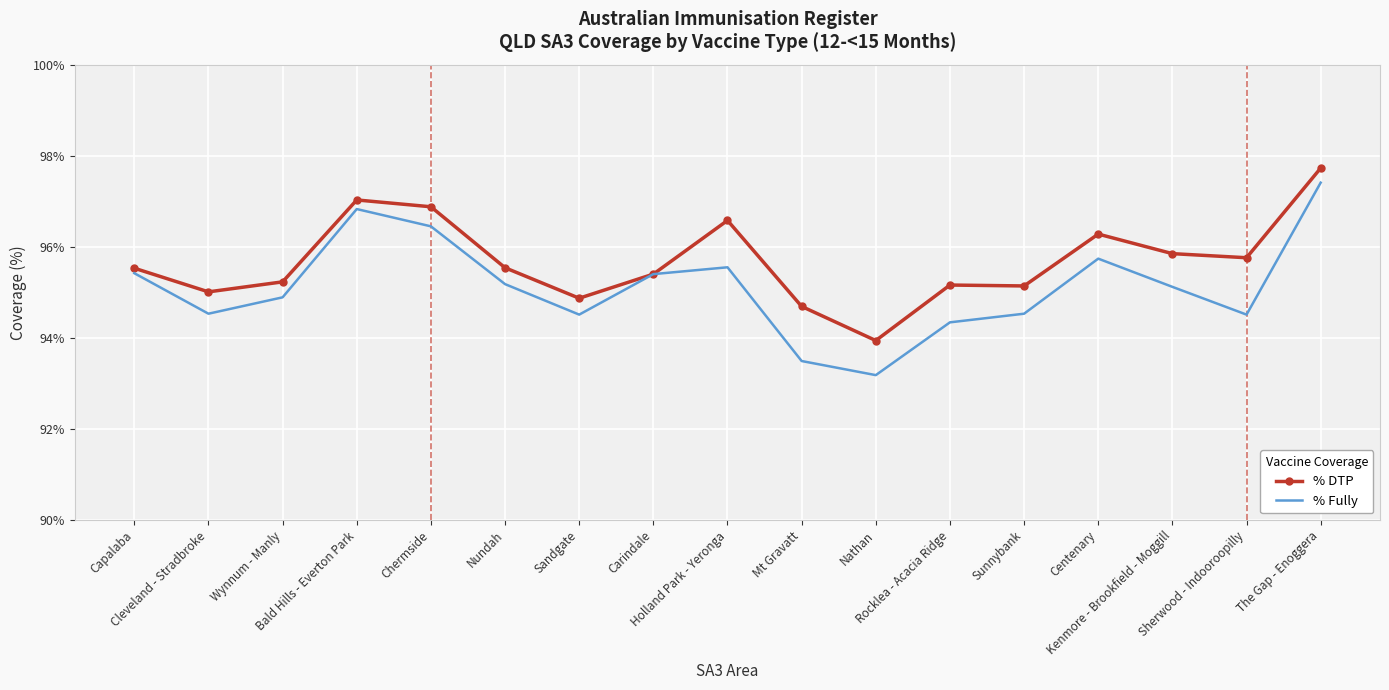

What are all the series names shown in the legend?

% DTP, % Fully